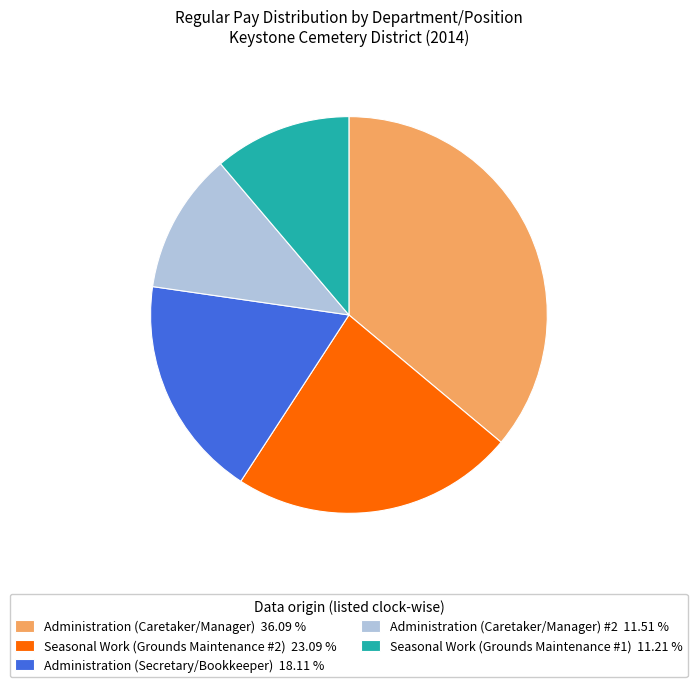

Which has a higher value, Seasonal Work (Grounds Maintenance #2) 23.09 % or Administration (Caretaker/Manager) 36.09 %?

Administration (Caretaker/Manager) 36.09 %